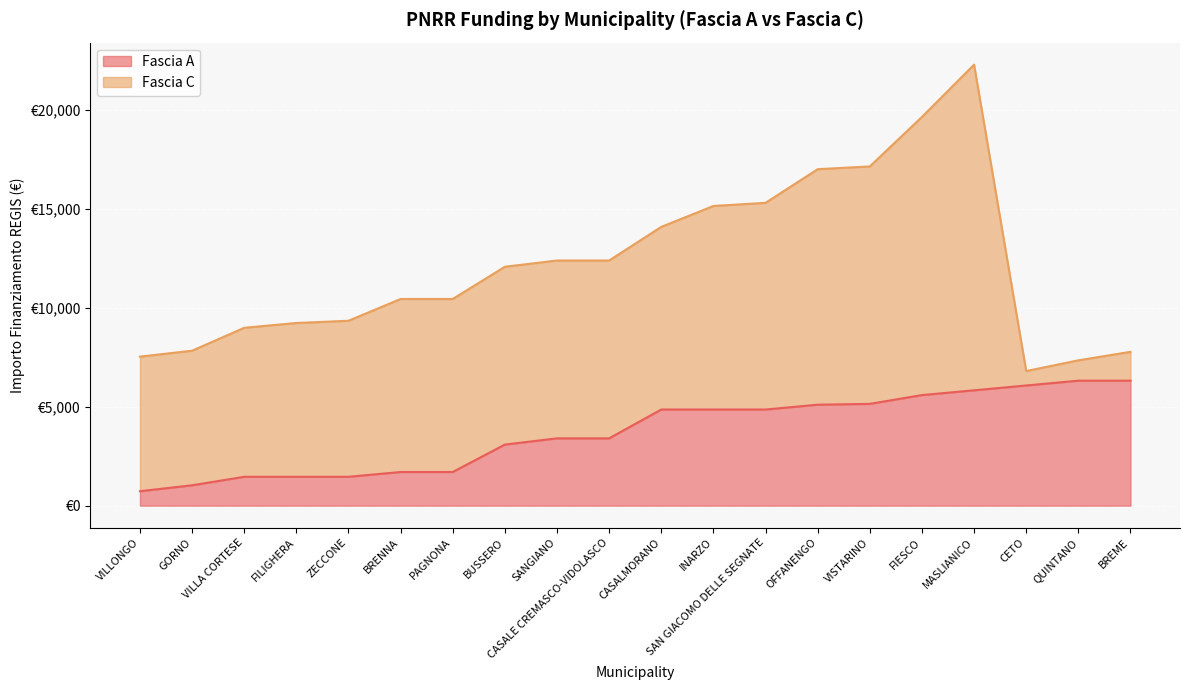

What are all the series names shown in the legend?

Fascia A, Fascia C